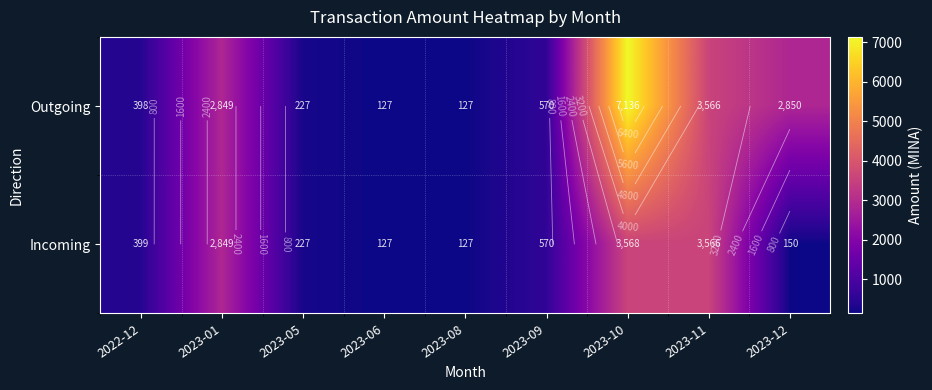

Which series has the largest range (max minus min)?

Outgoing